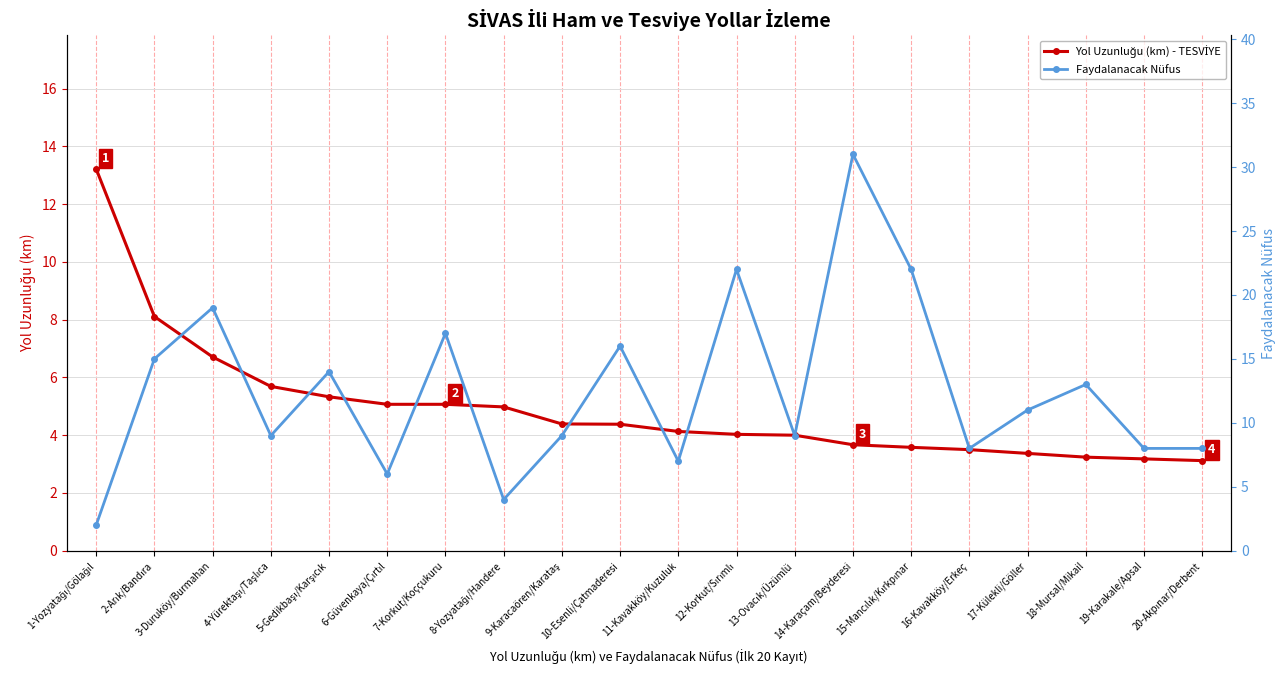

What are all the series names shown in the legend?

Yol Uzunluğu (km) - TESVİYE, Faydalanacak Nüfus